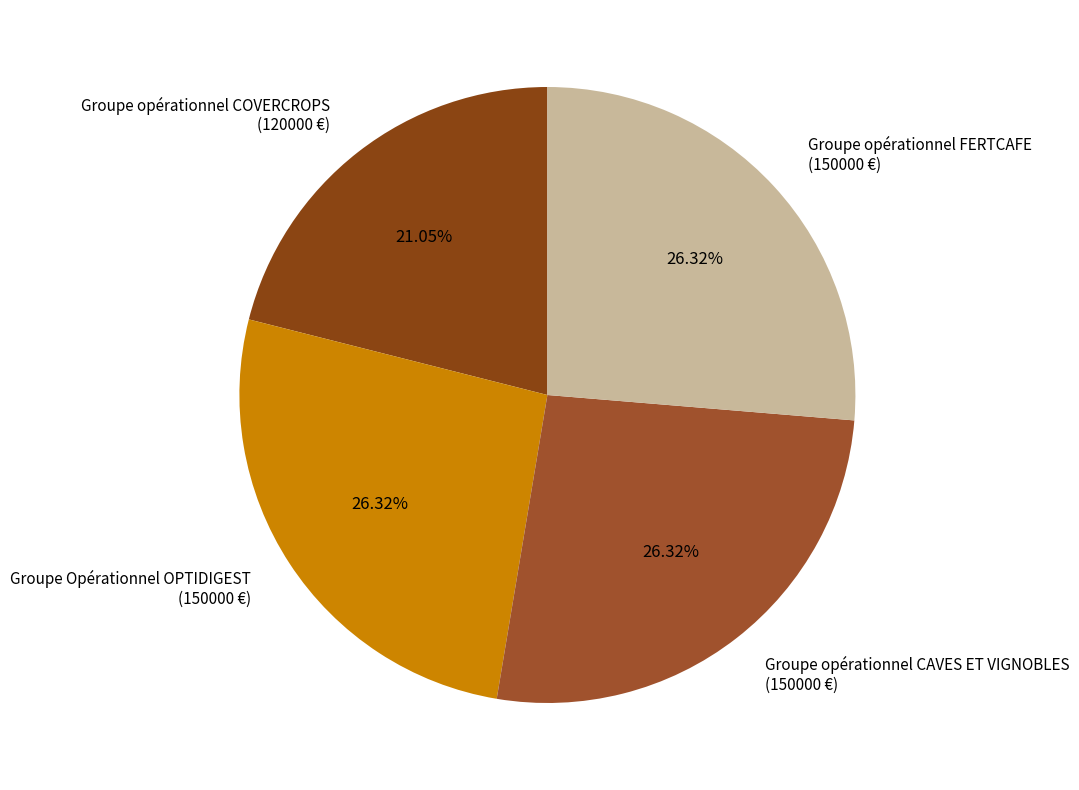

What is the total percentage of Groupe Opérationnel OPTIDIGEST and Groupe opérationnel COVERCROPS?

47.4%